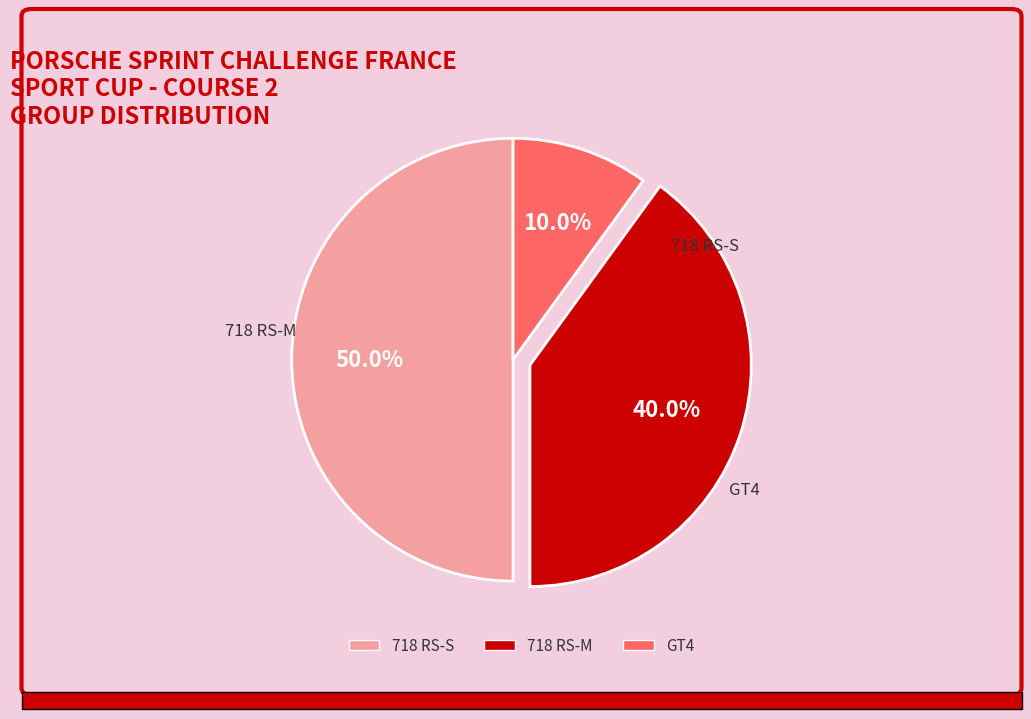

What is the ratio of the value at 718 RS-S to the value at 718 RS-M?

1.2